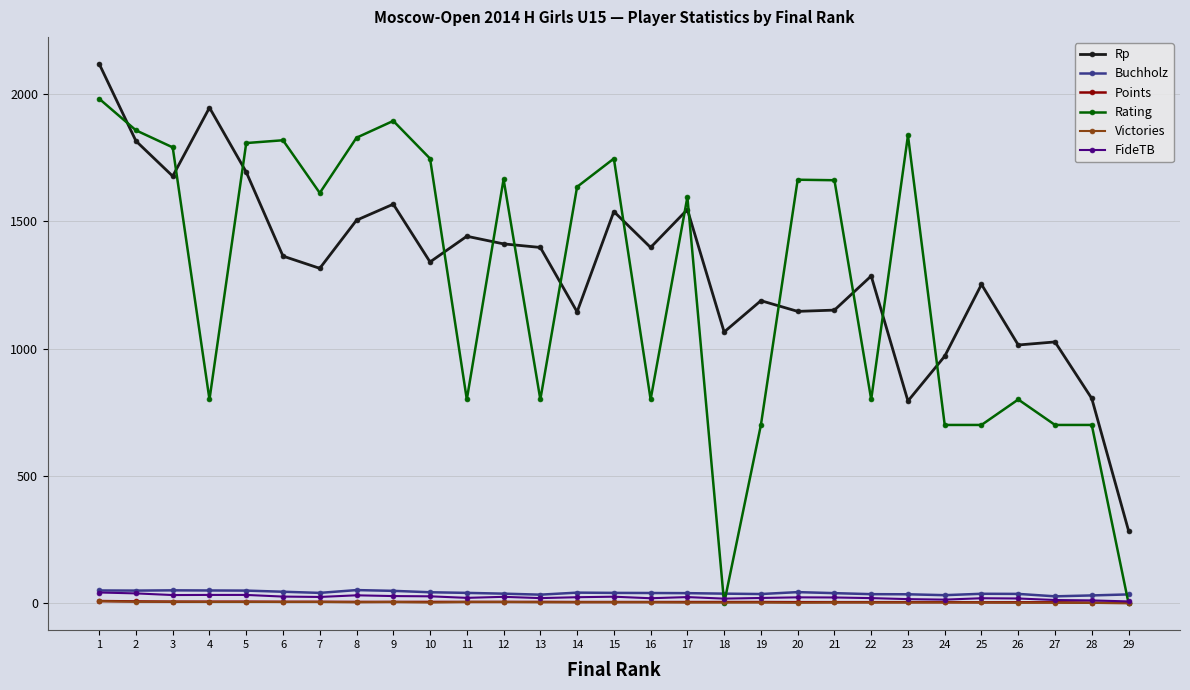

How many data points does each series have?

29